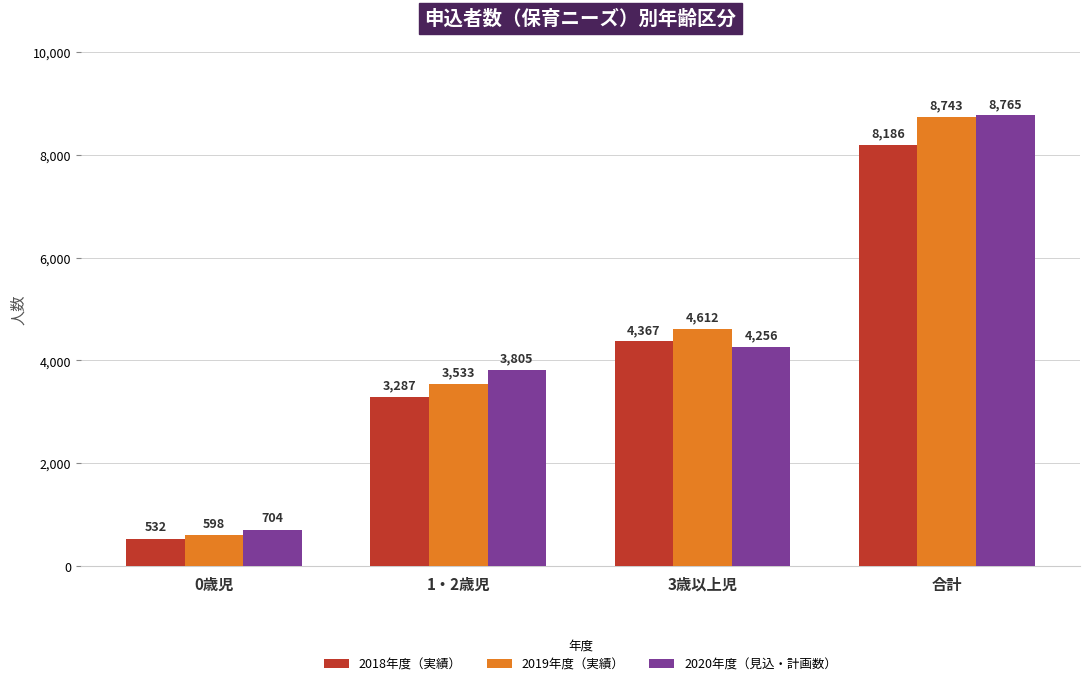

What is the lowest value of the 2018年度（実績） series?

532